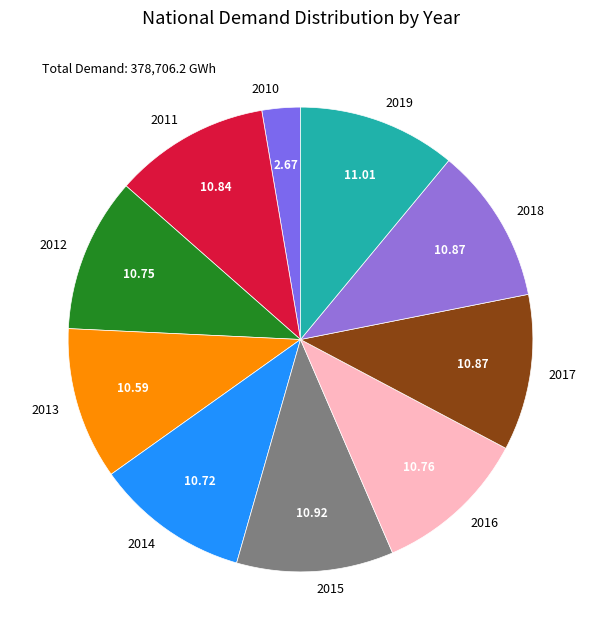

Approximately how many times larger is the value at 2015 compared to 2012?

1.0